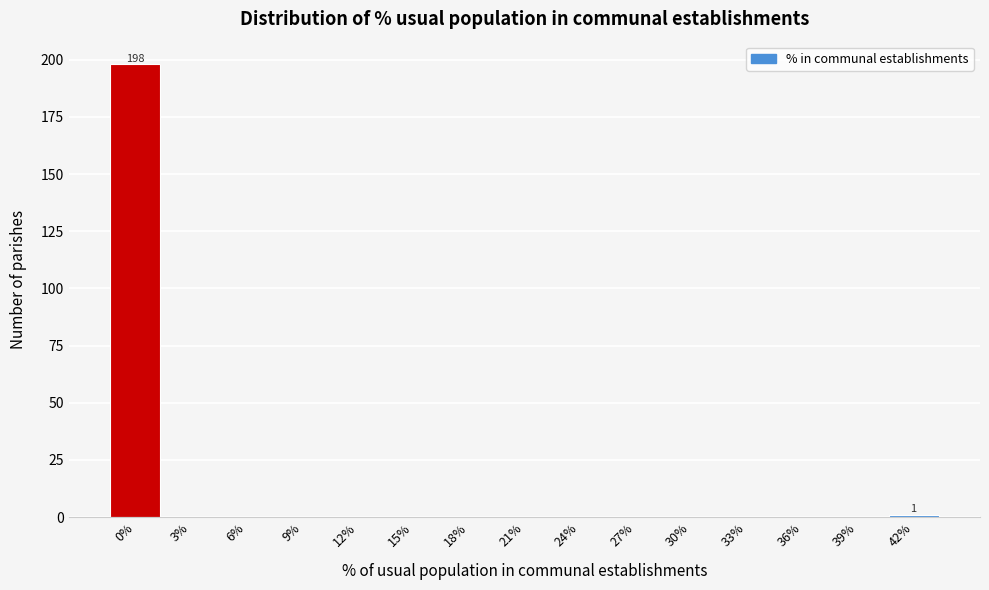

Reading right to left, transcribe all the data shown in this chart.

42%=1	39%=0	36%=0	33%=0	30%=0	27%=0	24%=0	21%=0	18%=0	15%=0	12%=0	9%=0	6%=0	3%=0	0%=198